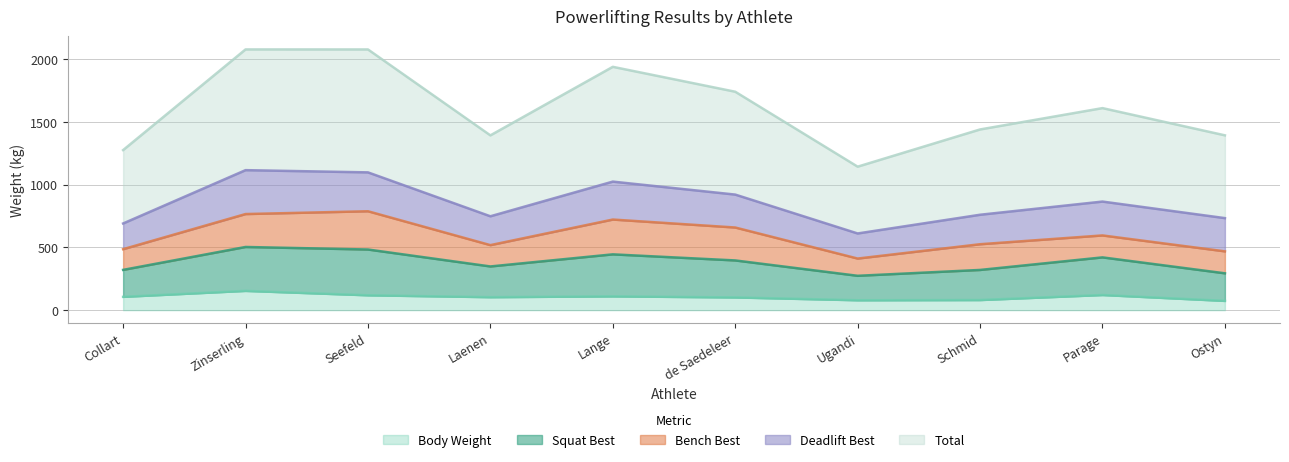

What is the difference between the maximum and minimum values in the Total series?

934.8